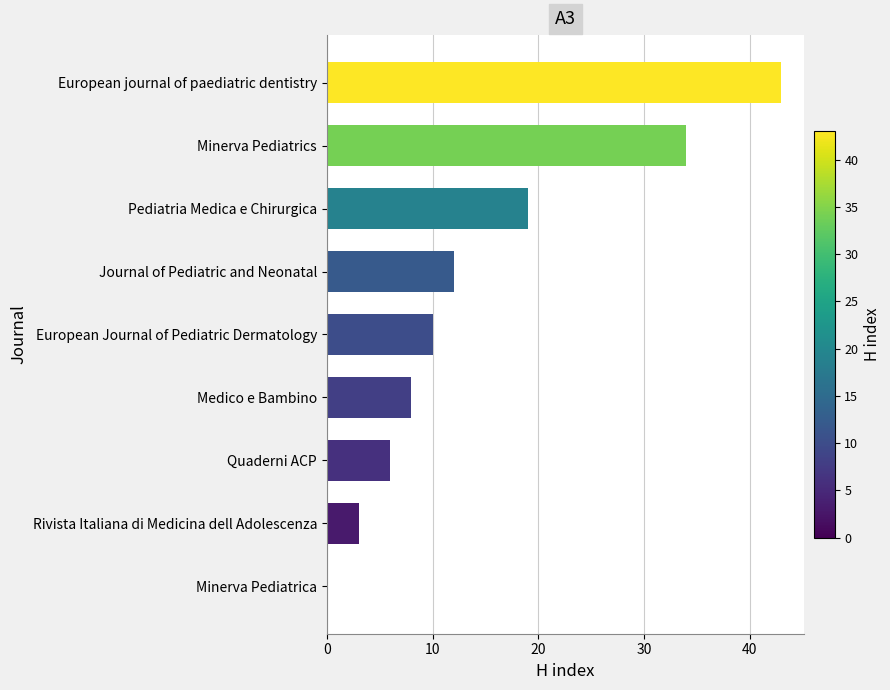

At which category does the chart reach its peak across all series?

European journal of paediatric dentistry